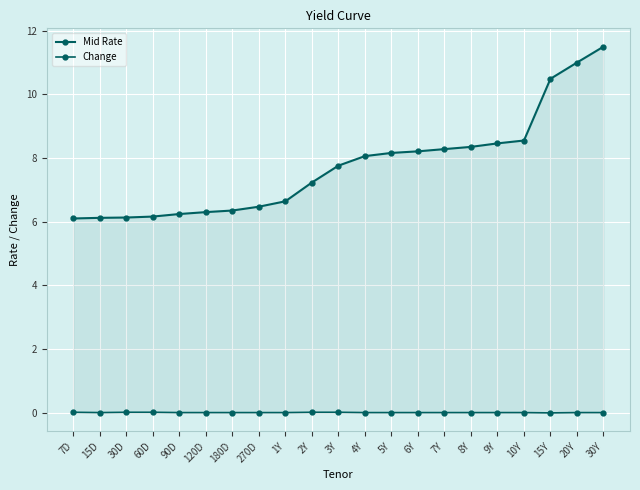

What is the value of the Mid Rate point at the 12th from the left?

8.1